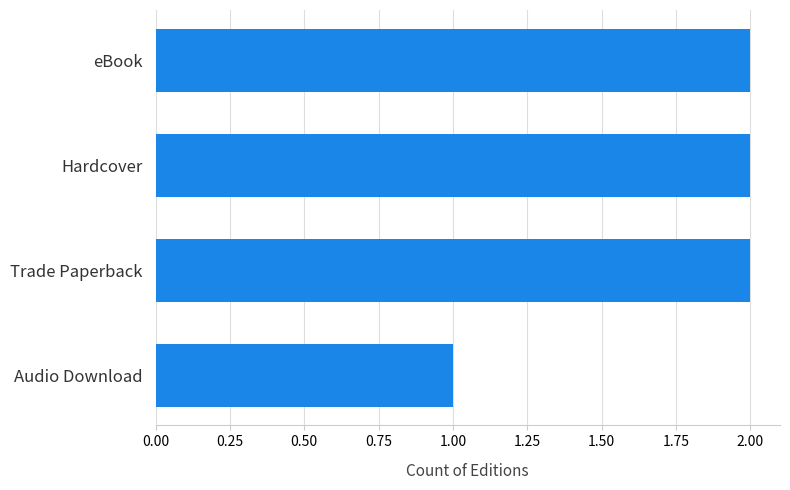

Is it true that the value at Hardcover is 1?

False